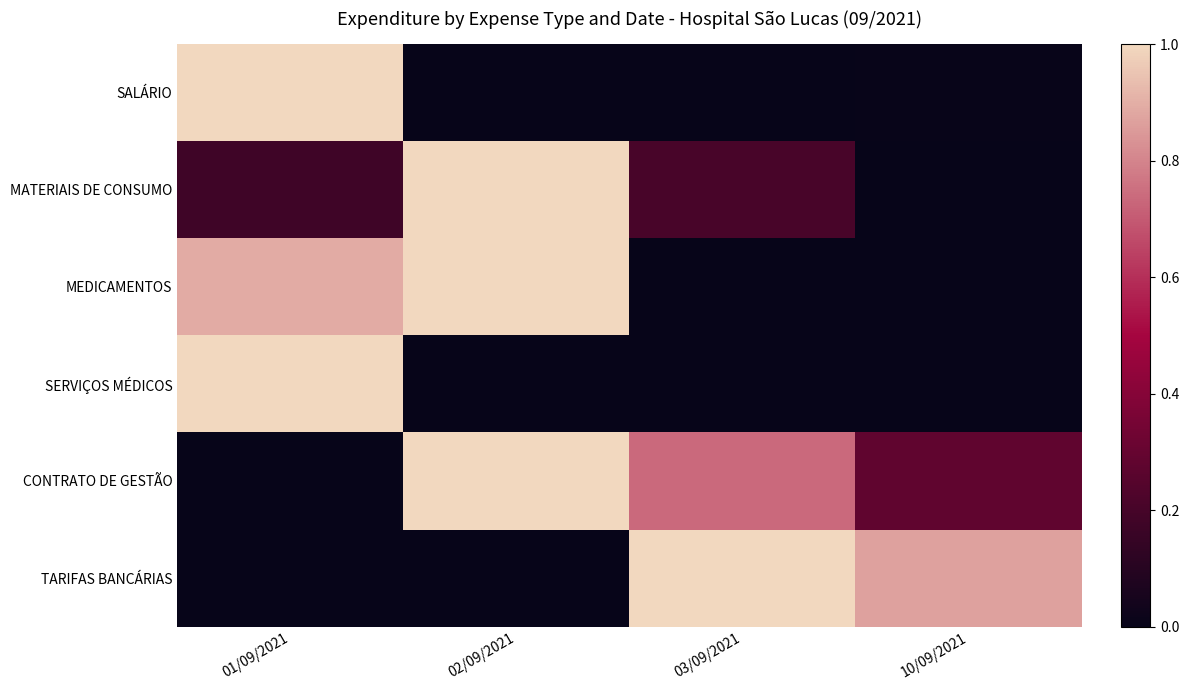

What is the total value across all series at 02/09/2021?

3.0